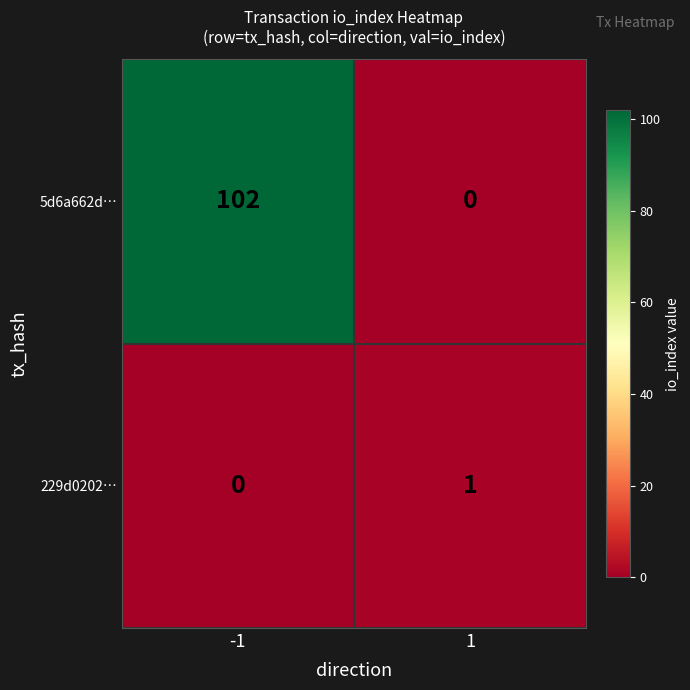

Rank the series at 1 from highest to lowest value.

229d0202…, 5d6a662d…